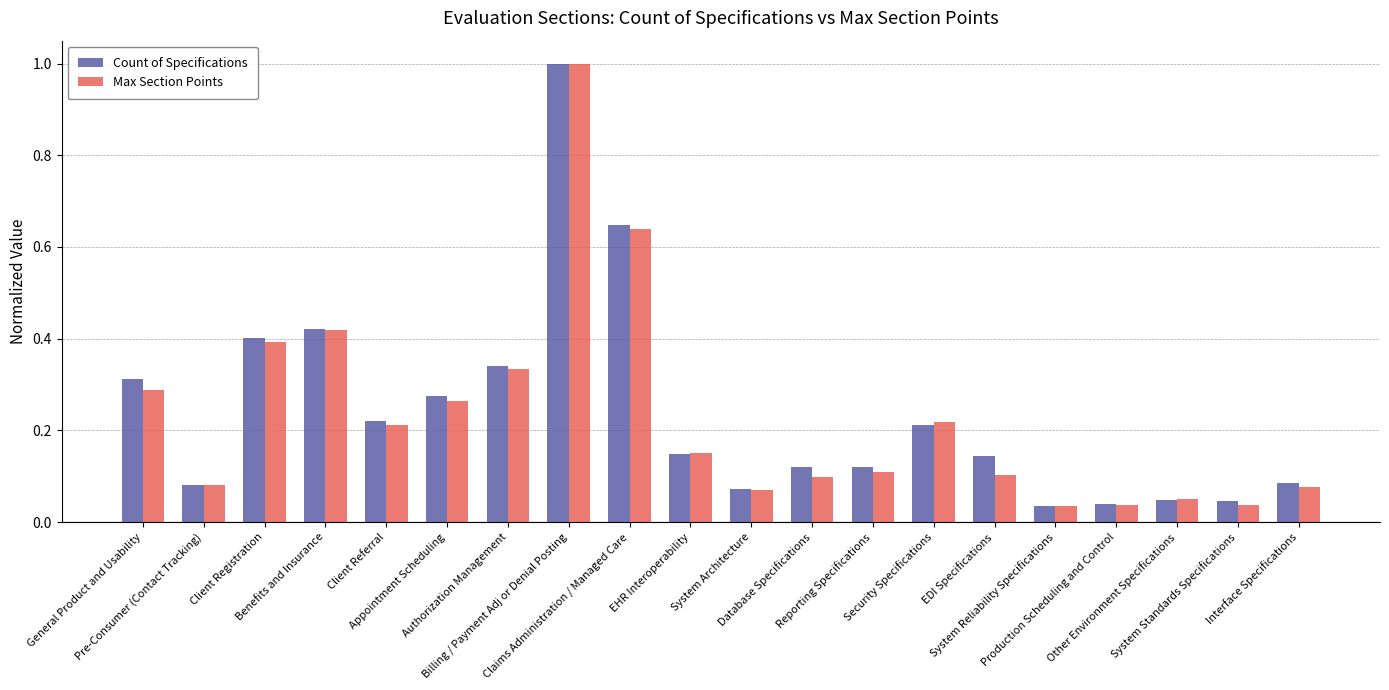

What is the greatest value displayed?

1.0